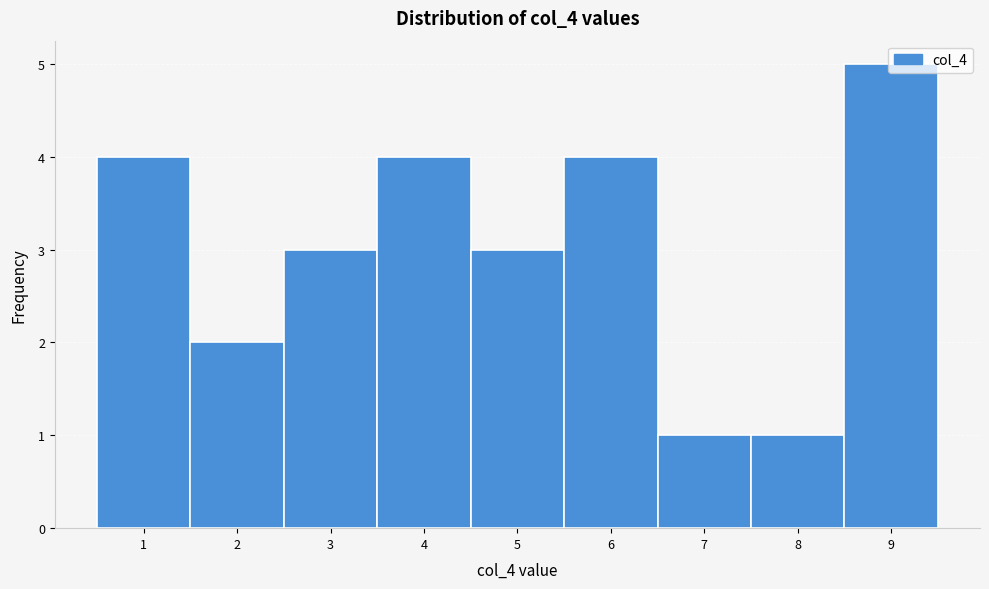

Reading left to right, transcribe this chart: for each bar, give the range it covers on the x-axis and its height. The values are not printed on the chart, so give them approximately, as read against the axis.

0.5 to 1.5: 4
1.5 to 2.5: 2
2.5 to 3.5: 3
3.5 to 4.5: 4
4.5 to 5.5: 3
5.5 to 6.5: 4
6.5 to 7.5: 1
7.5 to 8.5: 1
8.5 to 9.5: 5